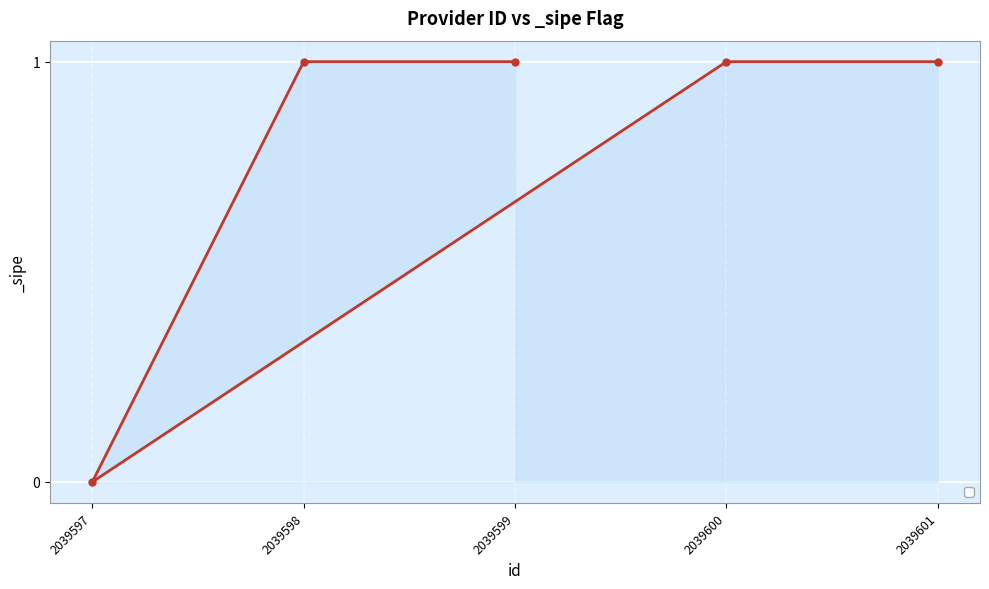

Approximately how many times larger is the value at 2039601 compared to 2039599?

1.0